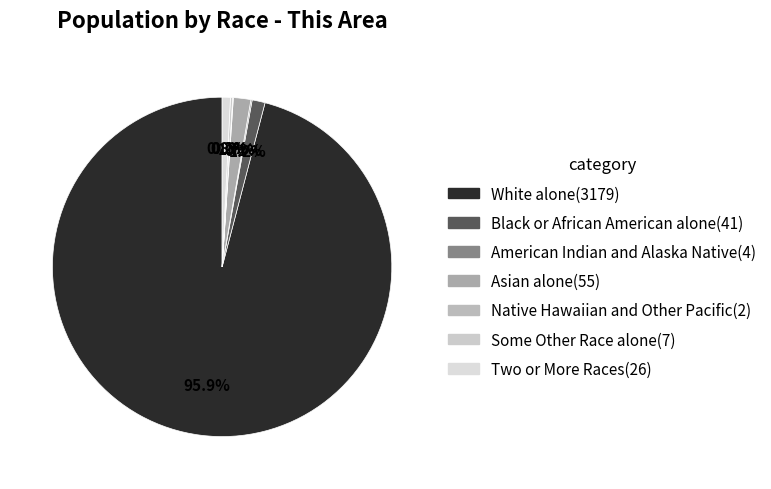

Is there a majority slice in this chart?

Yes